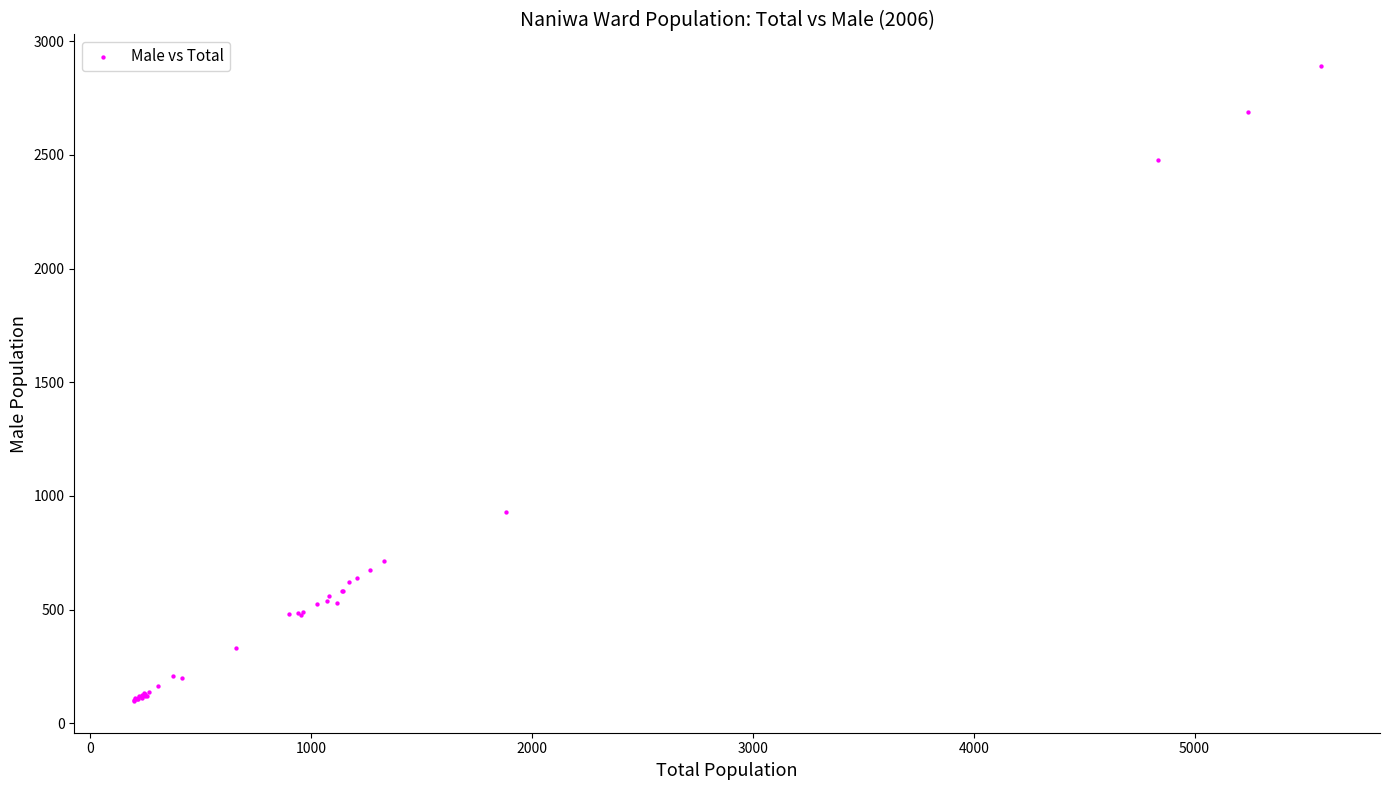

What Y value in the scatter plot is closest to 1494?

931